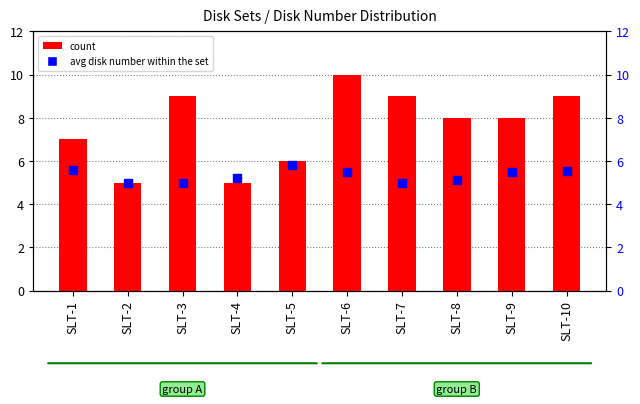

What are all the series names shown in the legend?

count, avg disk number within the set